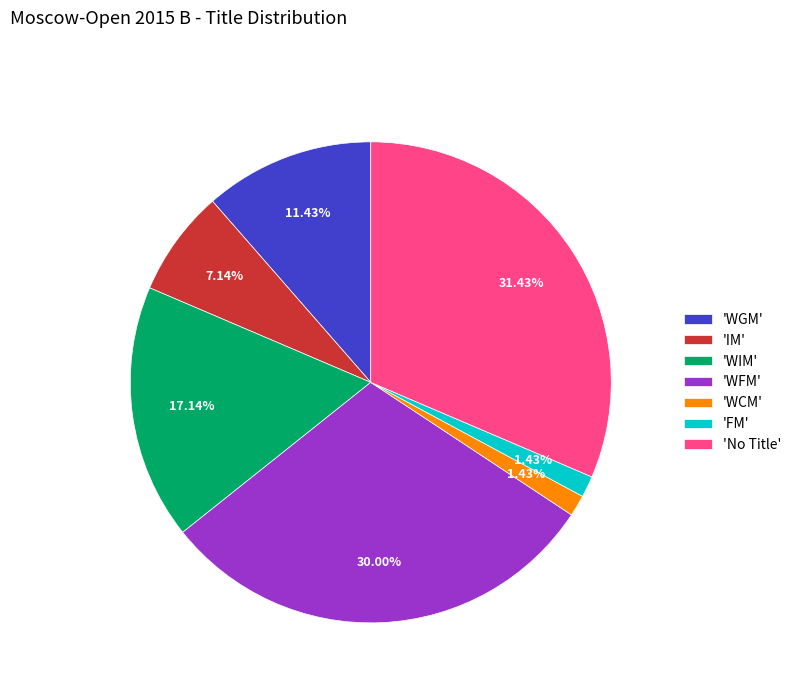

Which has a higher value, 'FM' or 'IM'?

'IM'